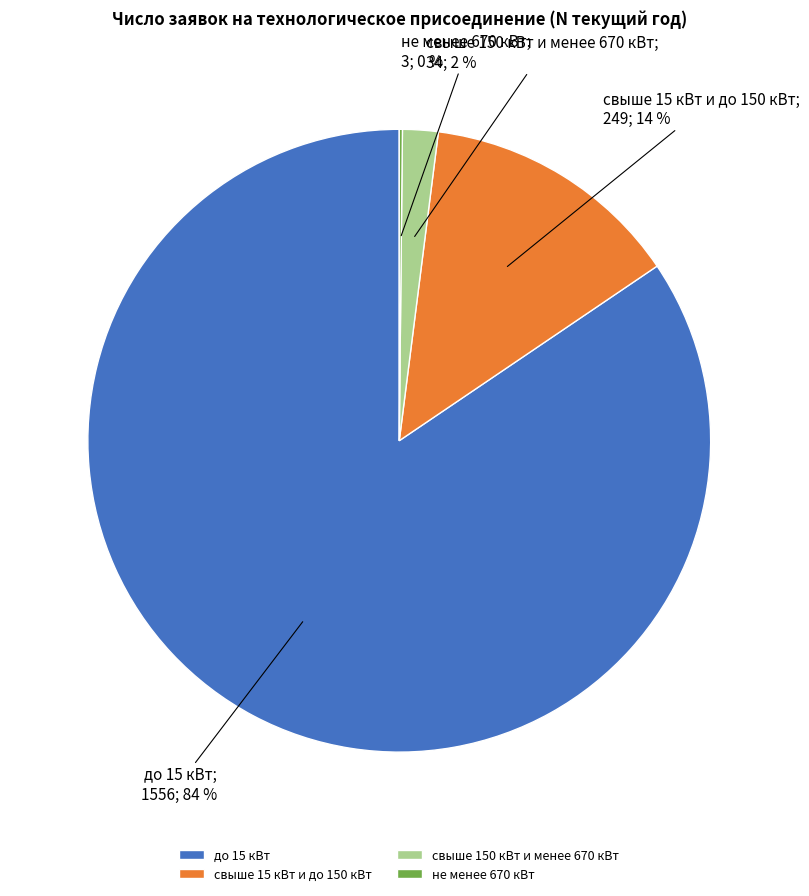

Which has a higher value, свыше 150 кВт и менее 670 кВт or свыше 15 кВт и до 150 кВт?

свыше 15 кВт и до 150 кВт